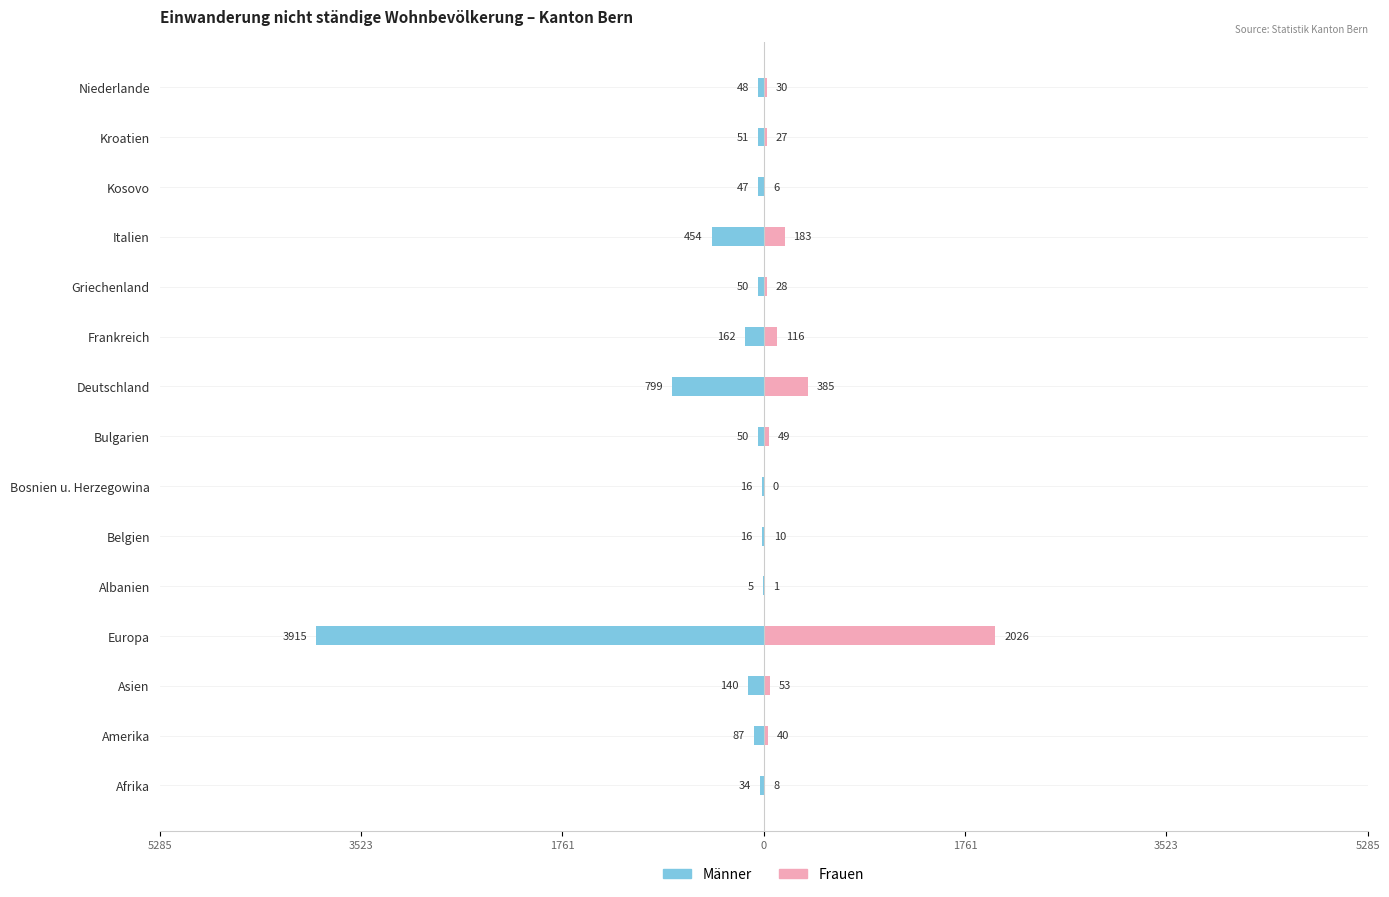

Which series has the largest range (max minus min)?

Männer